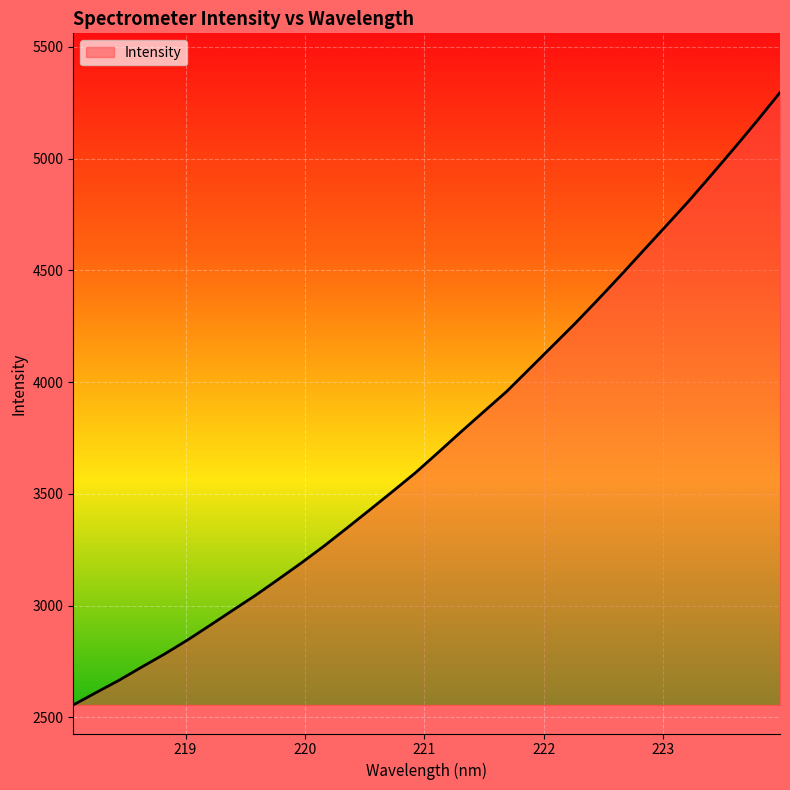

What is the smallest value displayed?

2556.1